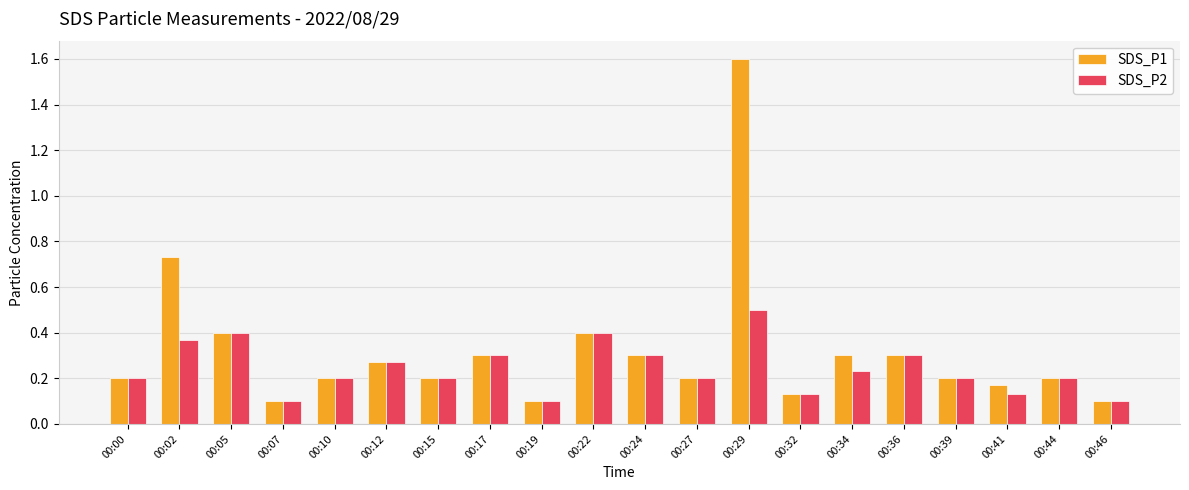

Which series has the largest total across all categories?

SDS_P1